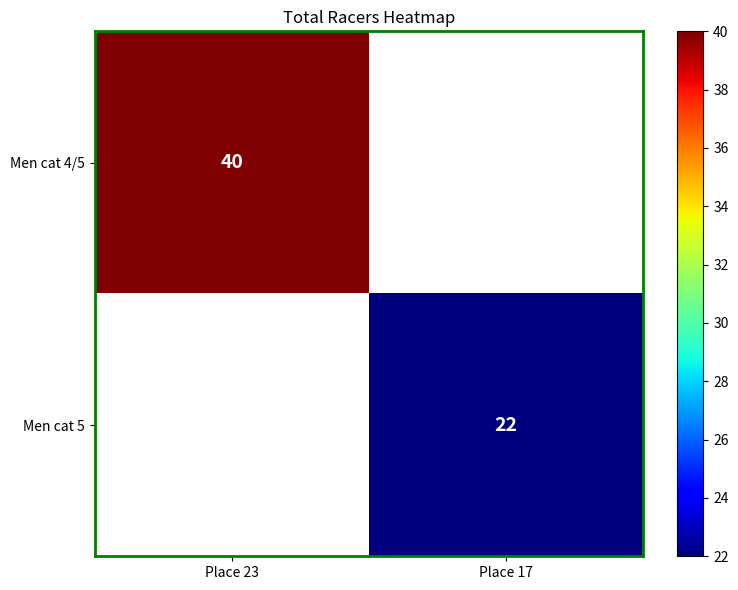

Count the number of categories in the chart.

2